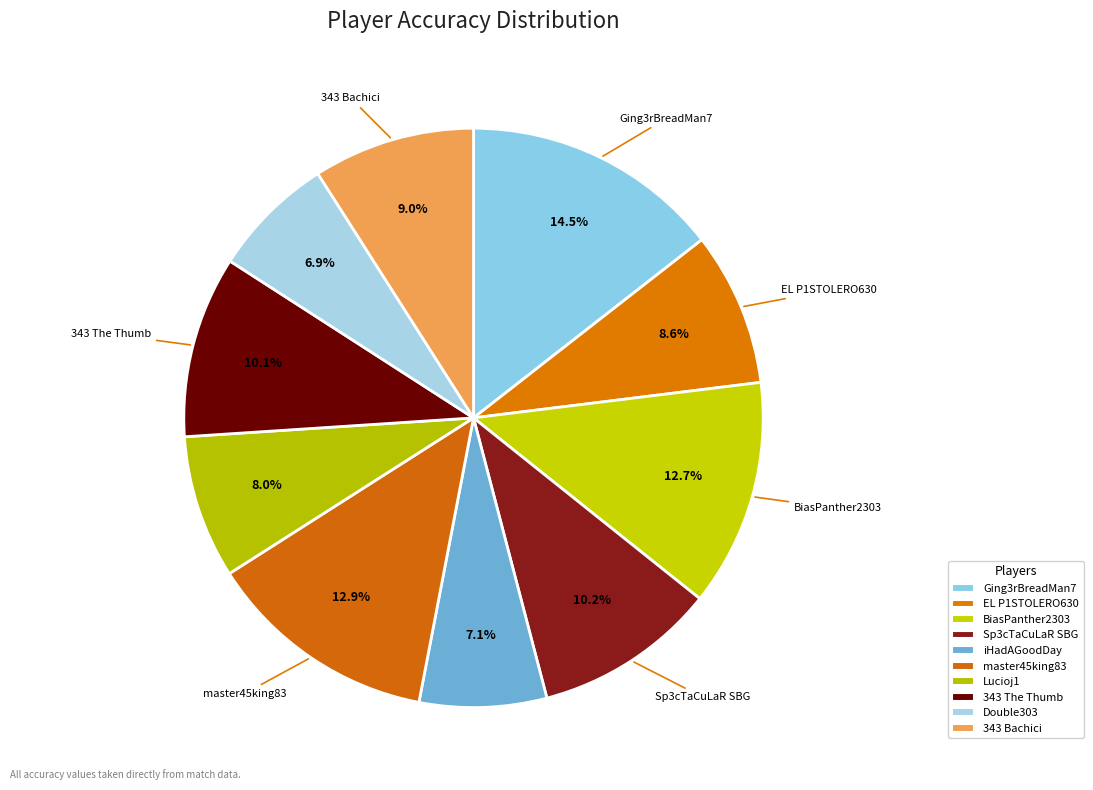

To the nearest percent, what is the difference between the largest and smallest slice percentages?

8%